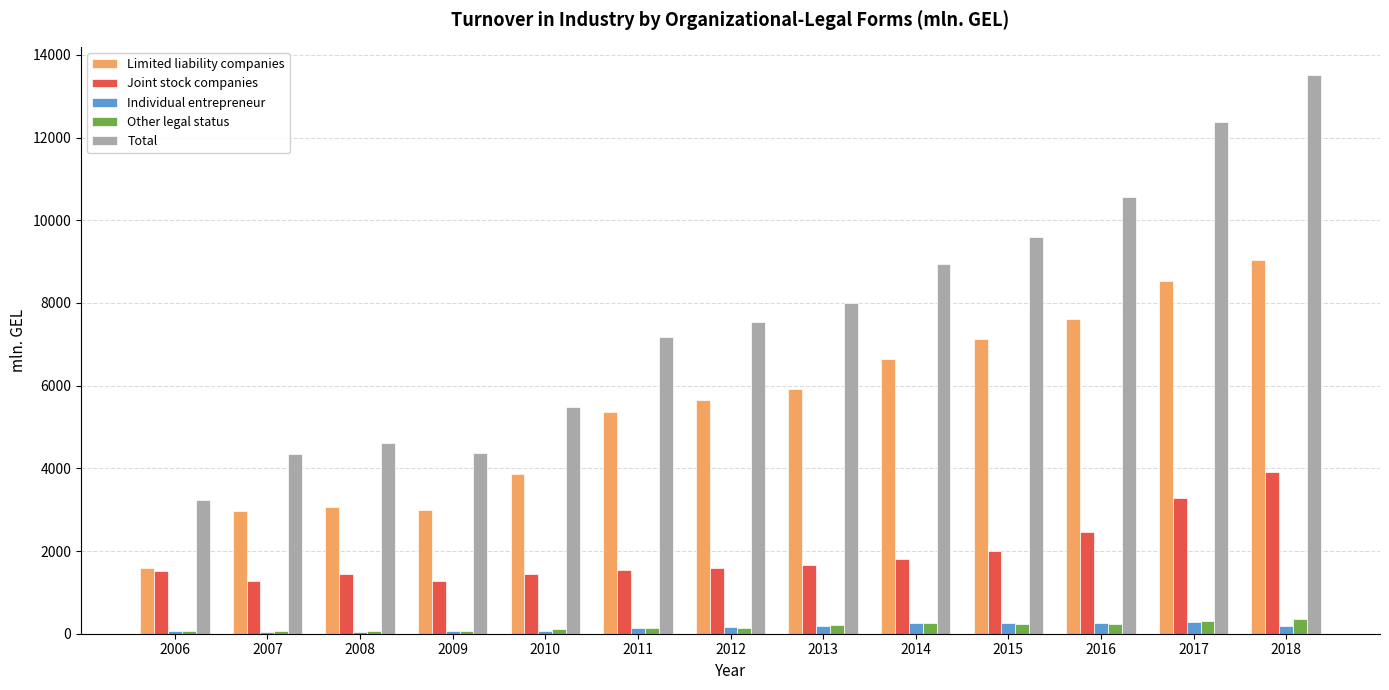

At which category is the sum across all series the highest?

2018